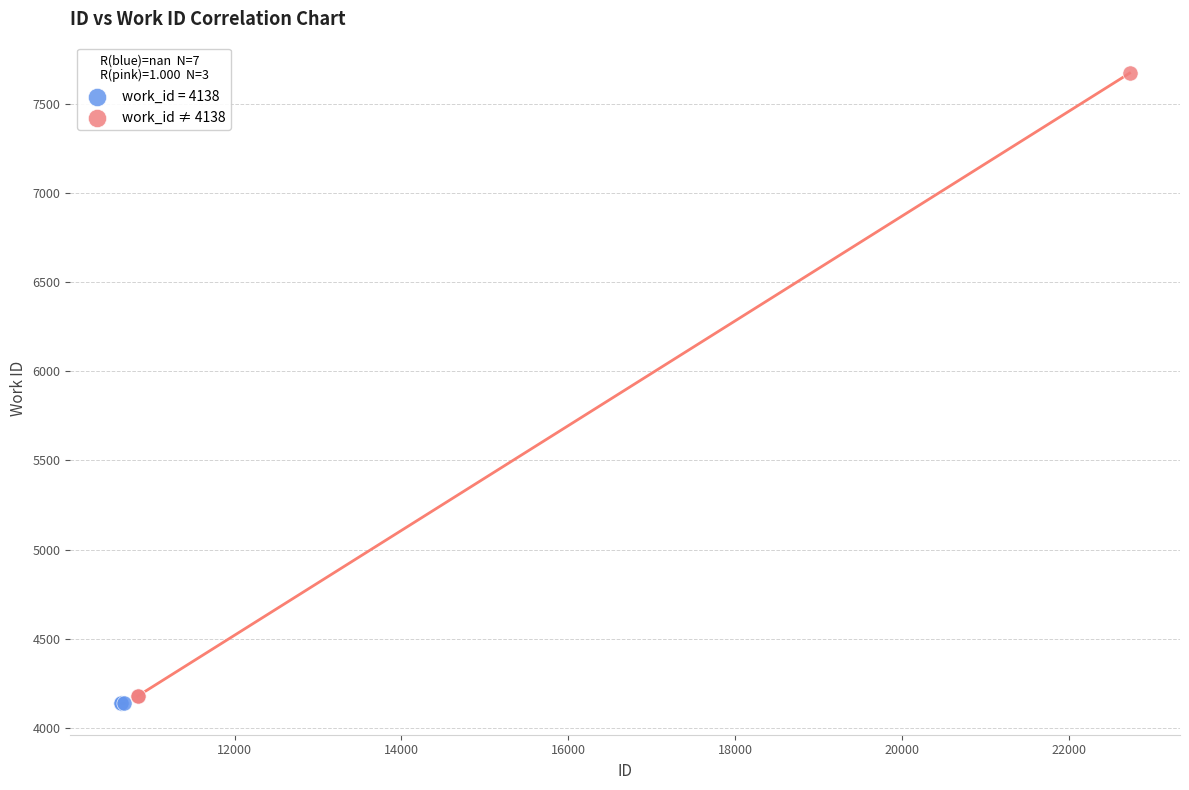

Which series contains the highest Y value?

work_id ≠ 4138